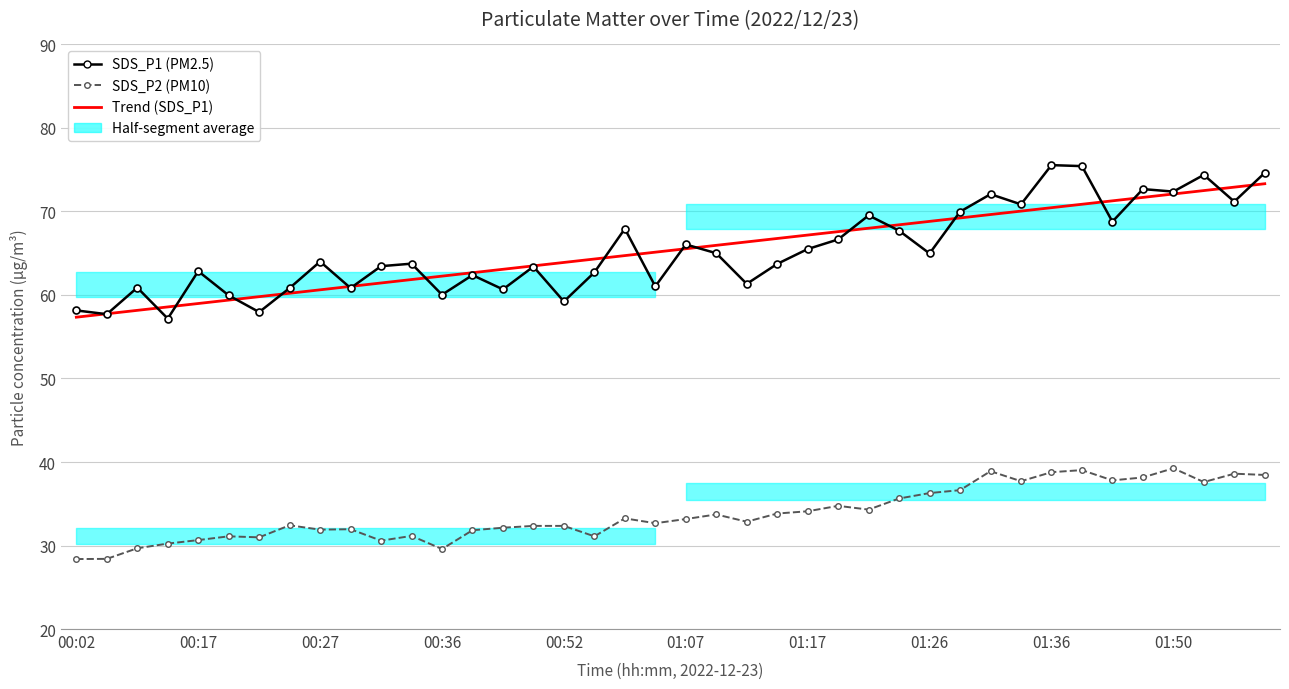

What is the sum of all Trend (SDS_P1) values?

2613.2